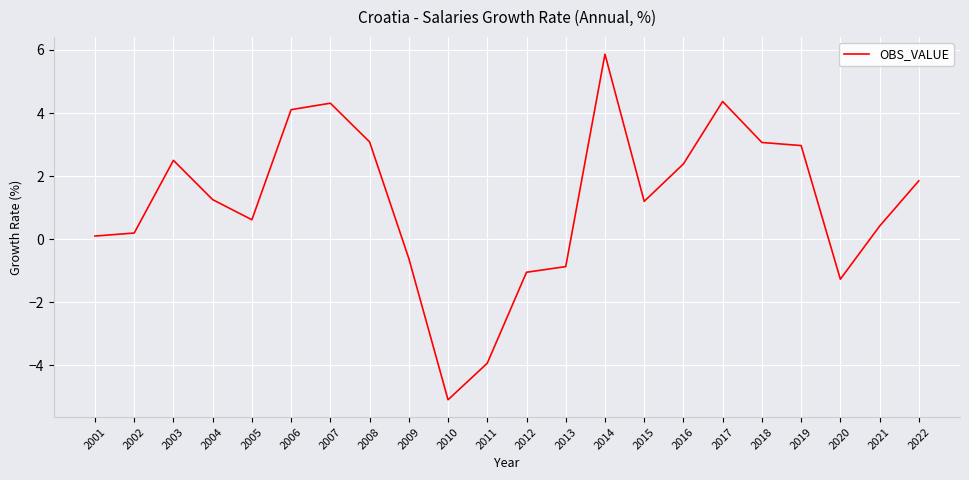

Reading left to right, list all the values displayed in this chart.

0.1	0.2	2.5	1.3	0.6	4.1	4.3	3.1	-0.6	-5.1	-3.9	-1.0	-0.9	5.9	1.2	2.4	4.4	3.1	3.0	-1.3	0.4	1.9